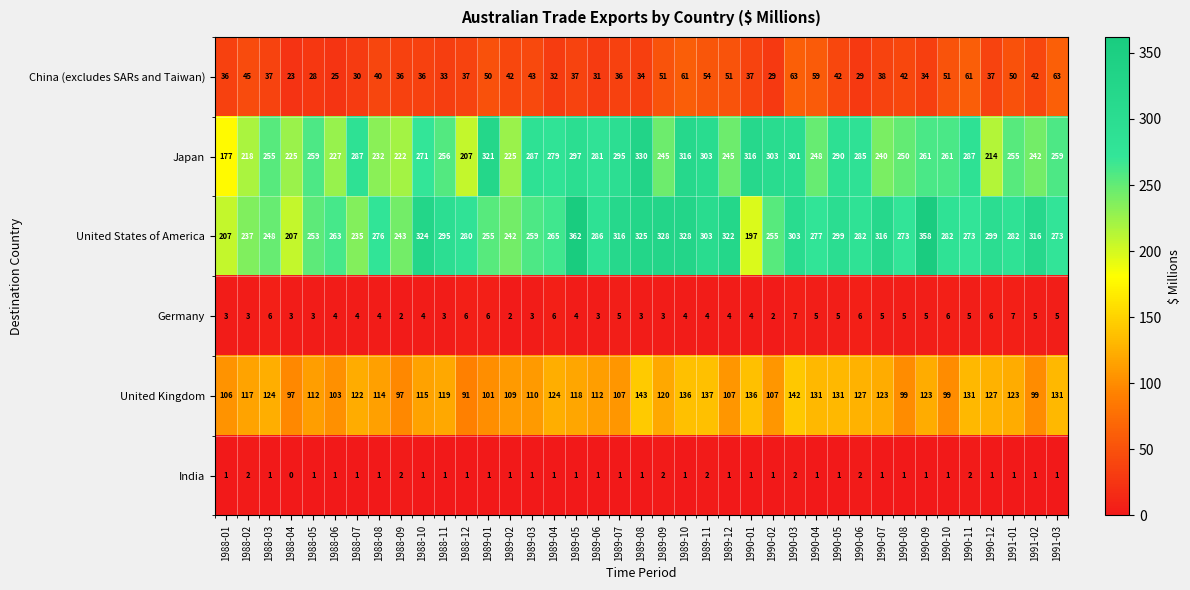

What is the total value across all series at 1988-03?

671